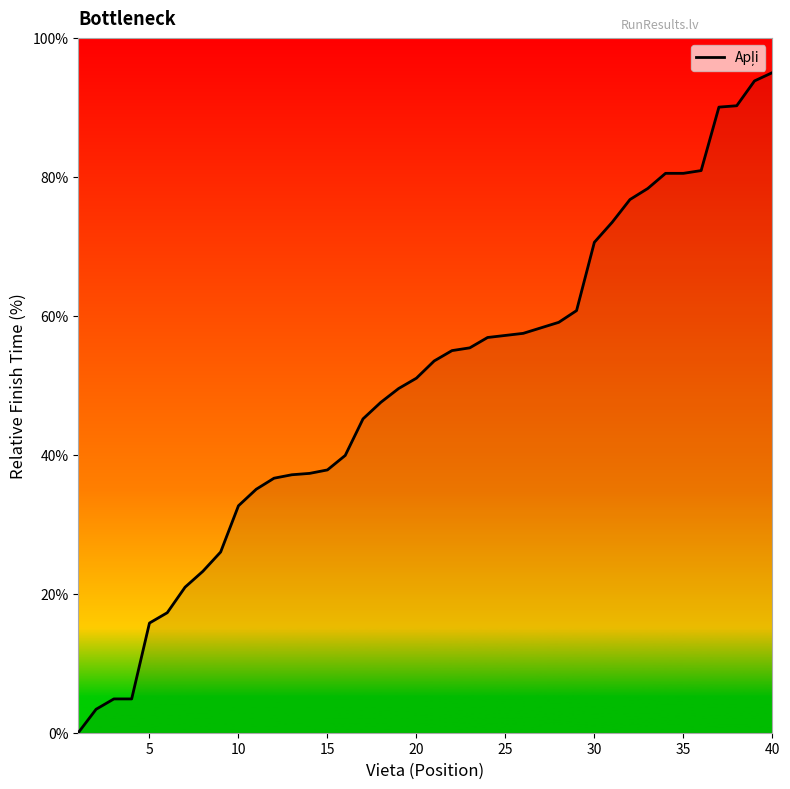

What is the greatest value displayed?

95.0